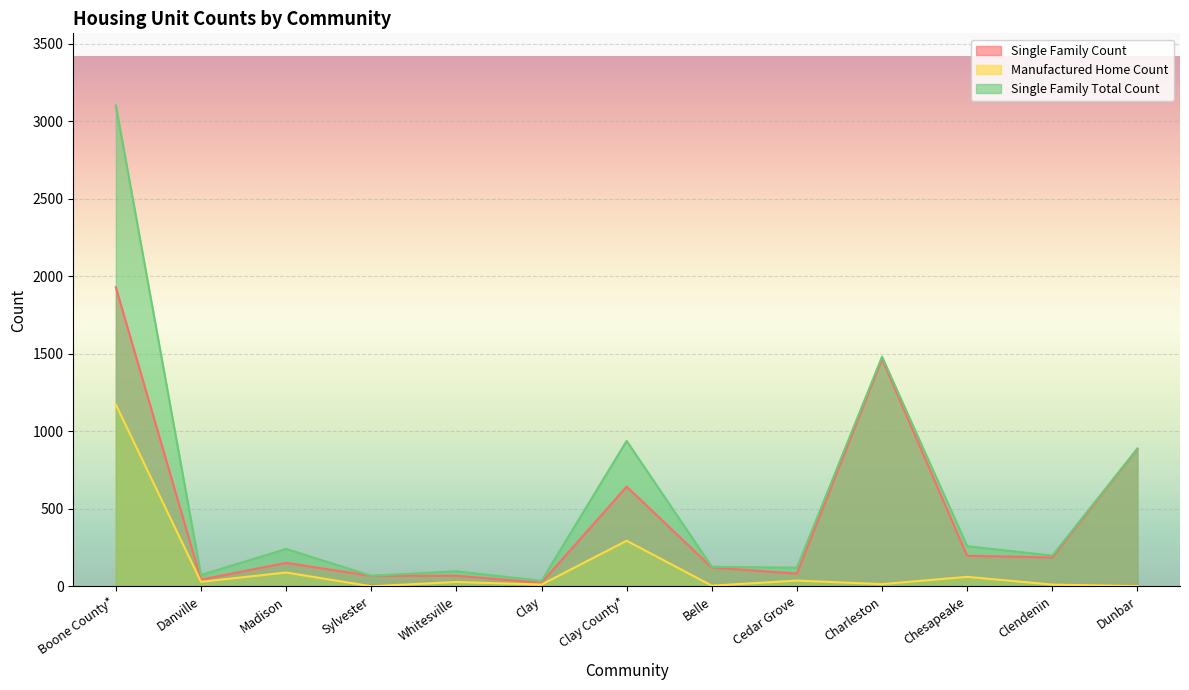

What is the value of the Manufactured Home Count point at the 2nd from the left?

30